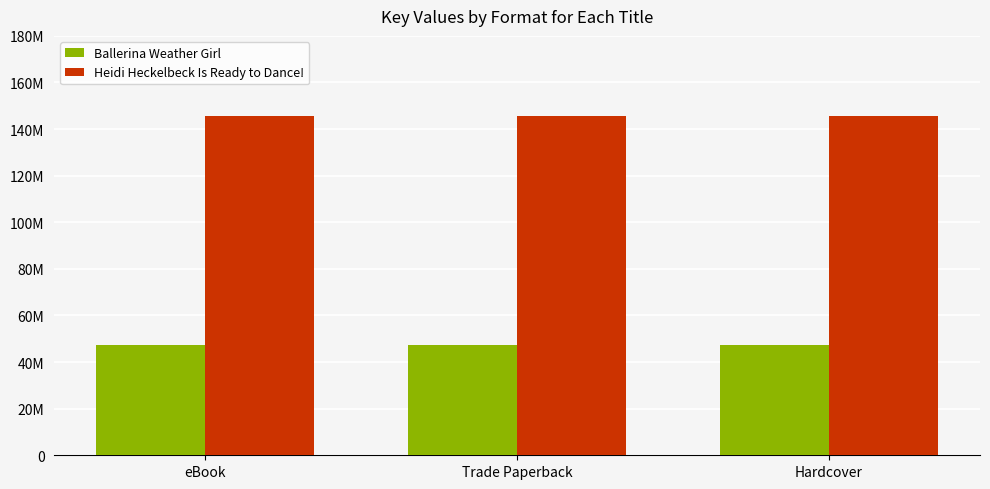

Are the bars grouped side by side (vs. stacked)?

Yes